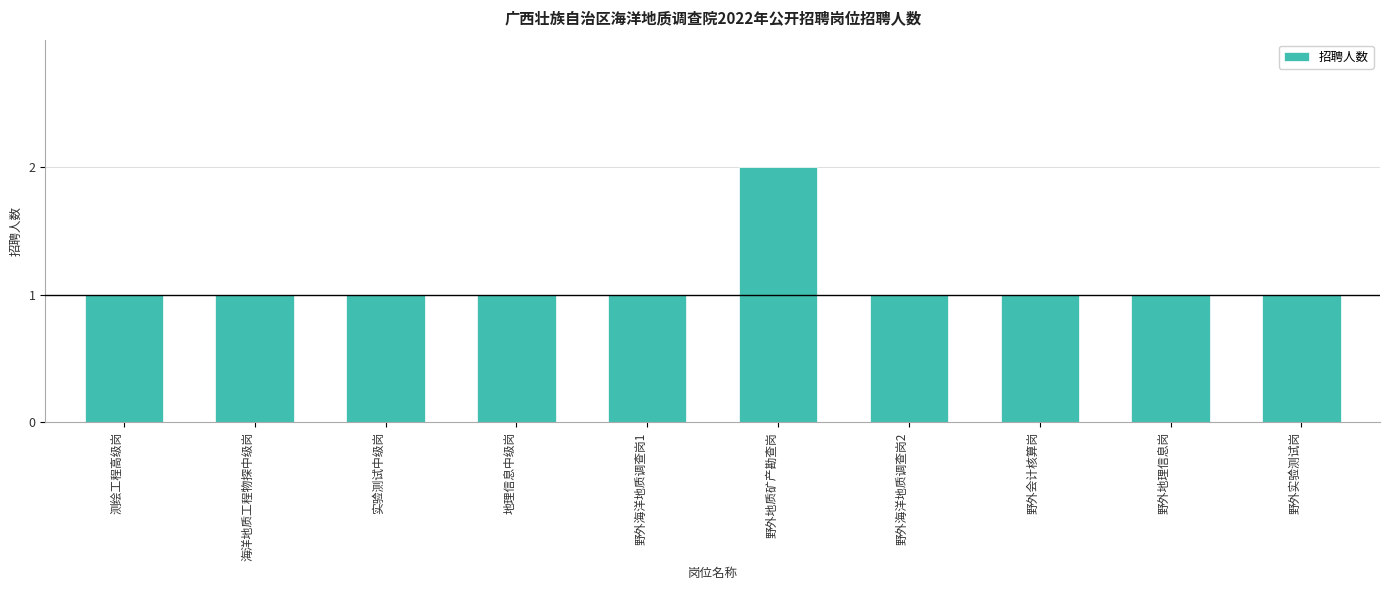

What is the value of the 7th bar from the left?

1